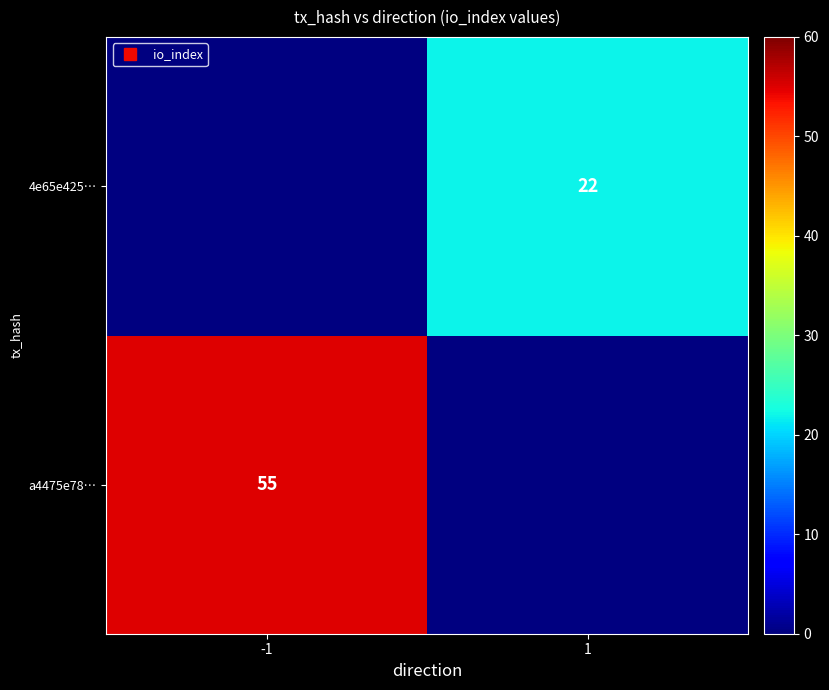

What is the greatest value displayed?

55.0